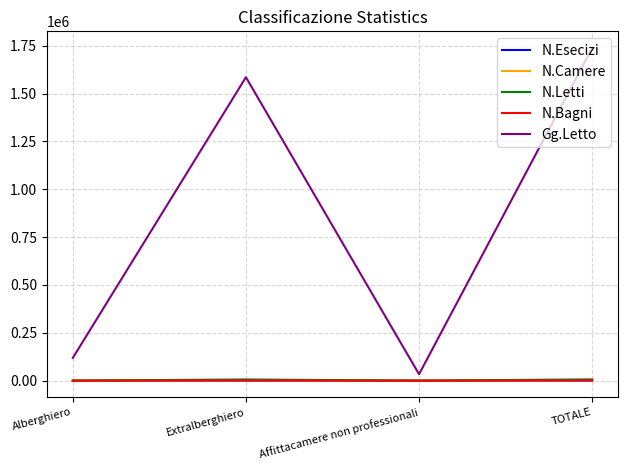

At which category does the chart reach its peak across all series?

TOTALE